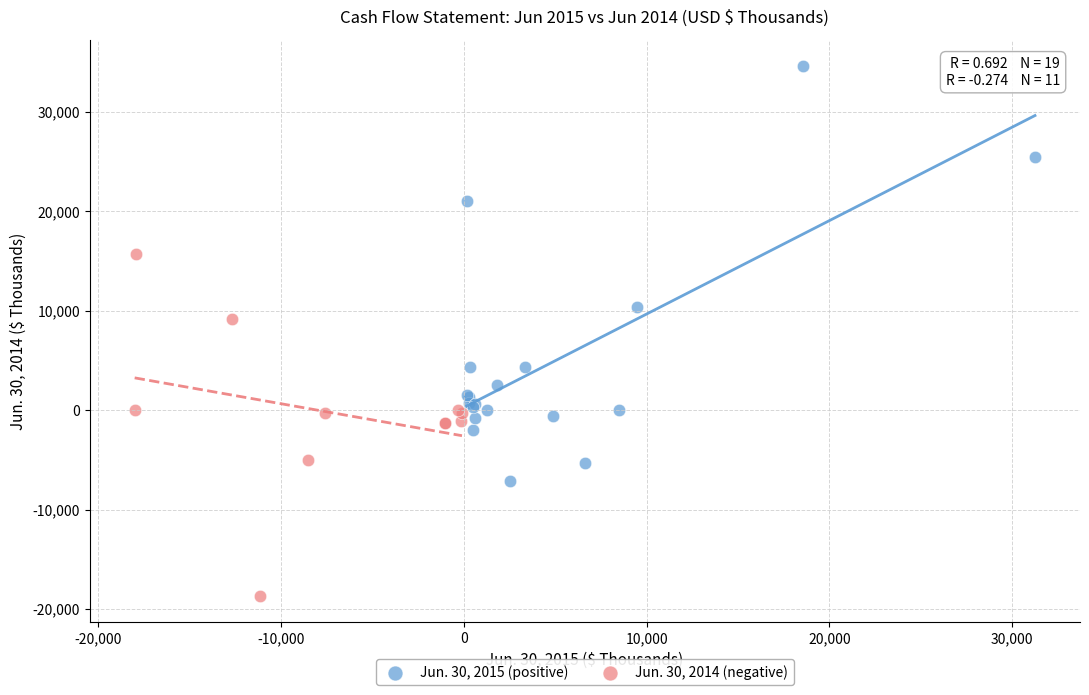

Which series has the largest Y range (max minus min)?

Jun. 30, 2015 (positive)